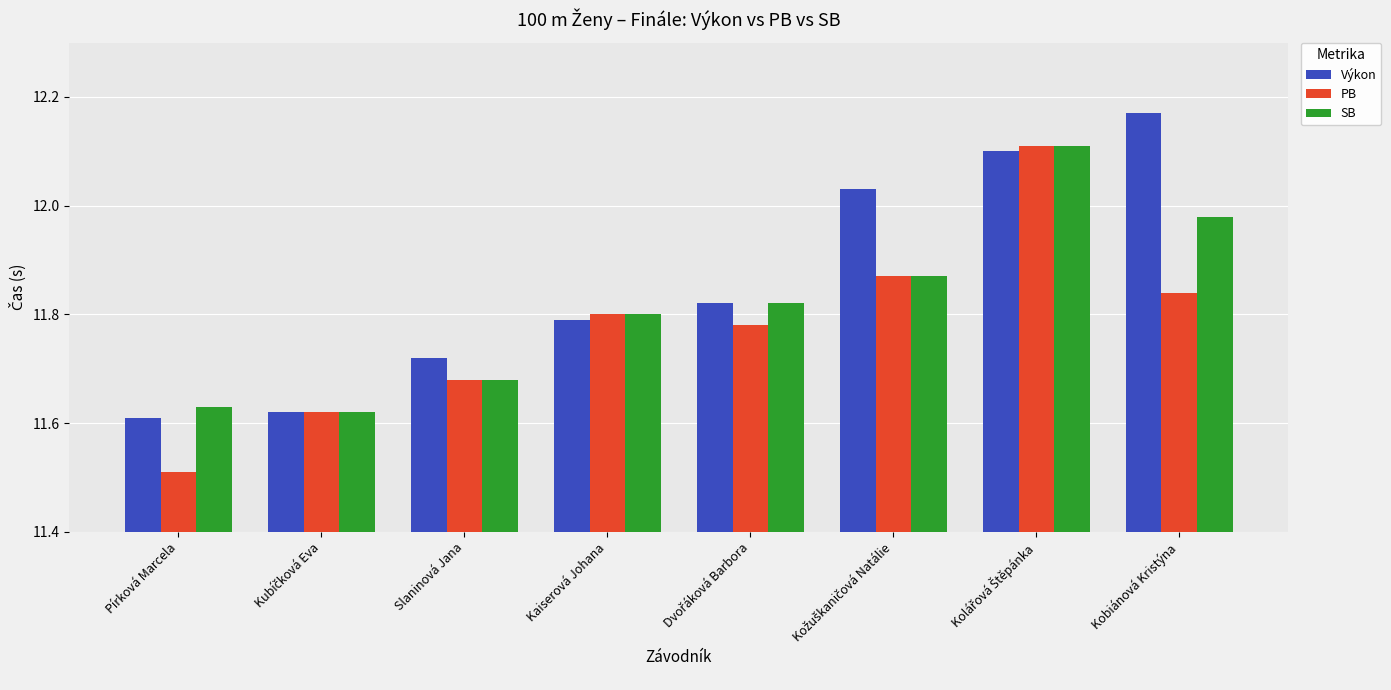

Are the bars horizontal?

No